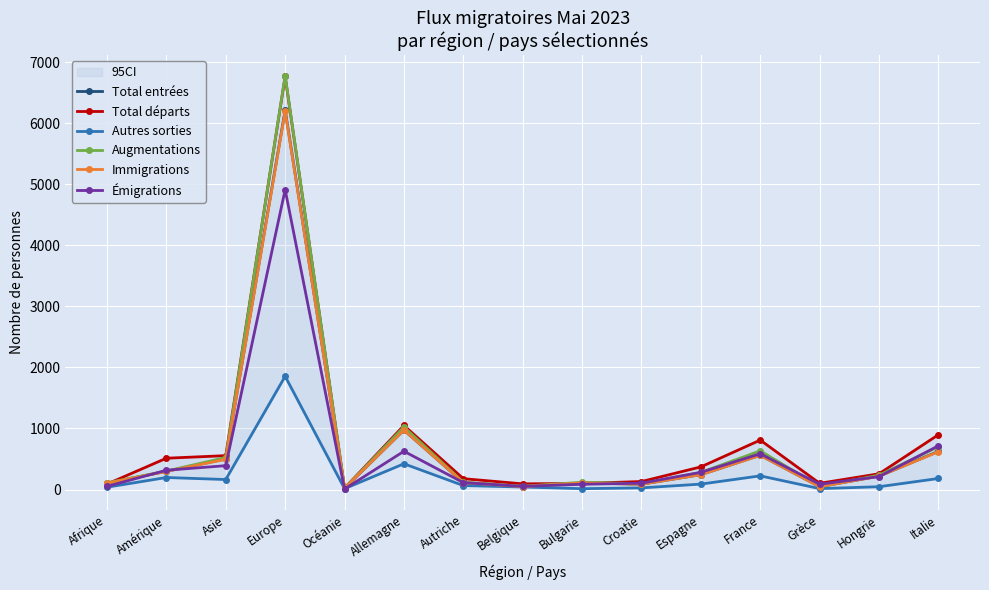

Rank the series by their maximum value, from highest to lowest.

Augmentations, Total départs, Total entrées, Immigrations, Émigrations, Autres sorties